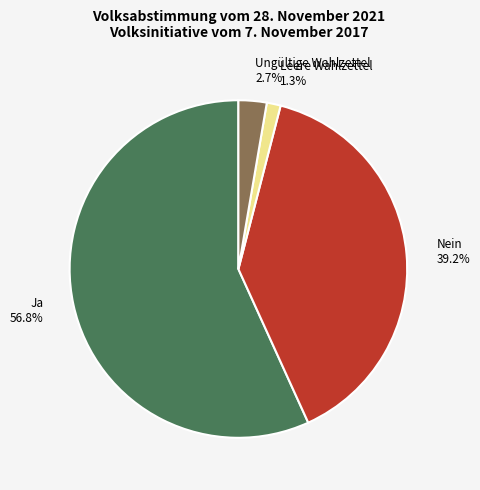

Which category has the smallest portion of the pie?

Leere Wahlzettel